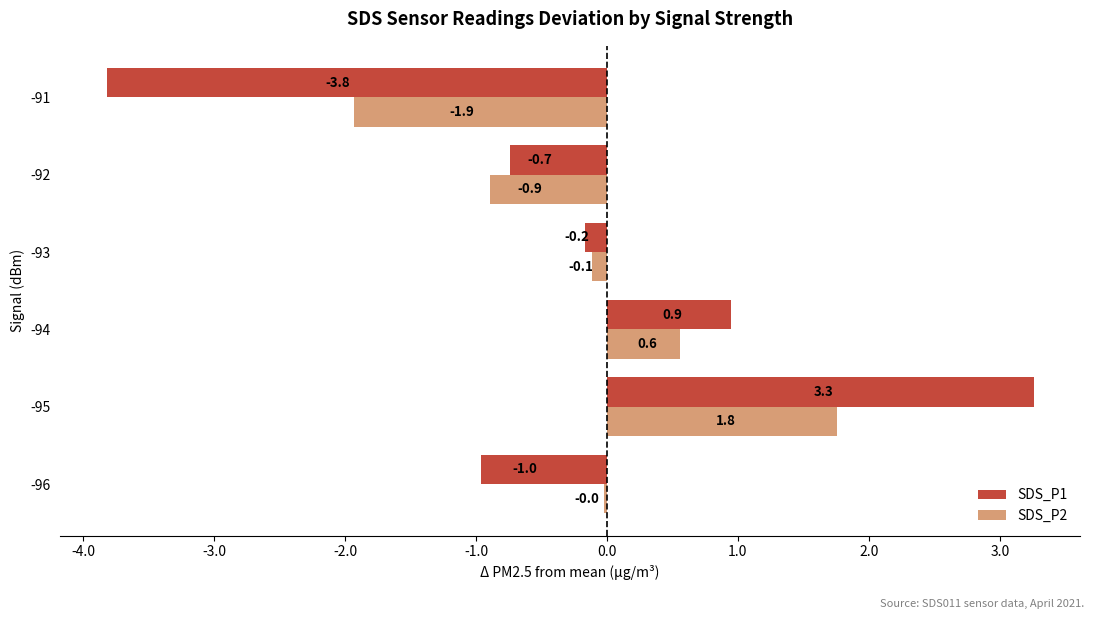

Between -94 and -93, which series saw the biggest shift?

SDS_P1